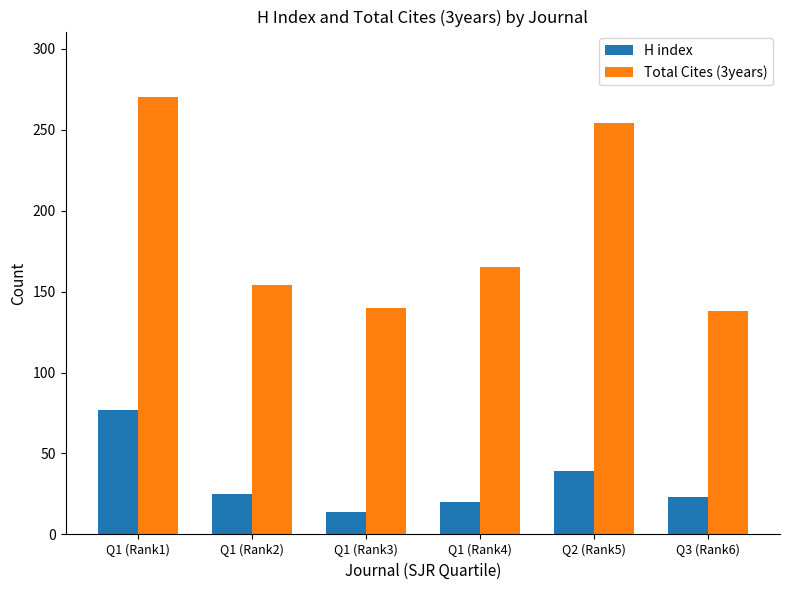

What are all the series names shown in the legend?

H index, Total Cites (3years)